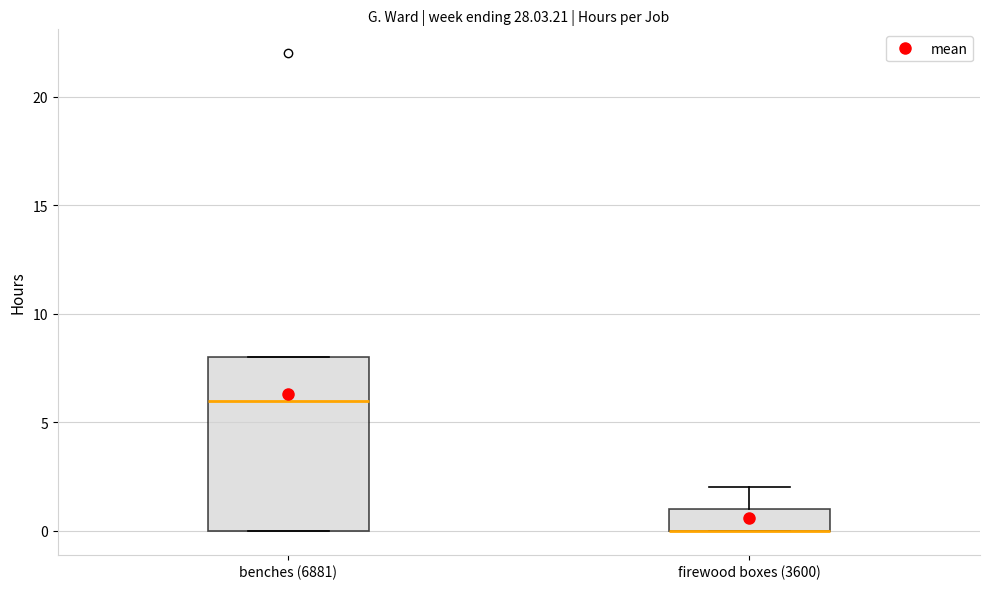

Comparing the boxes themselves (not the whiskers), which one is the tallest?

benches (6881)